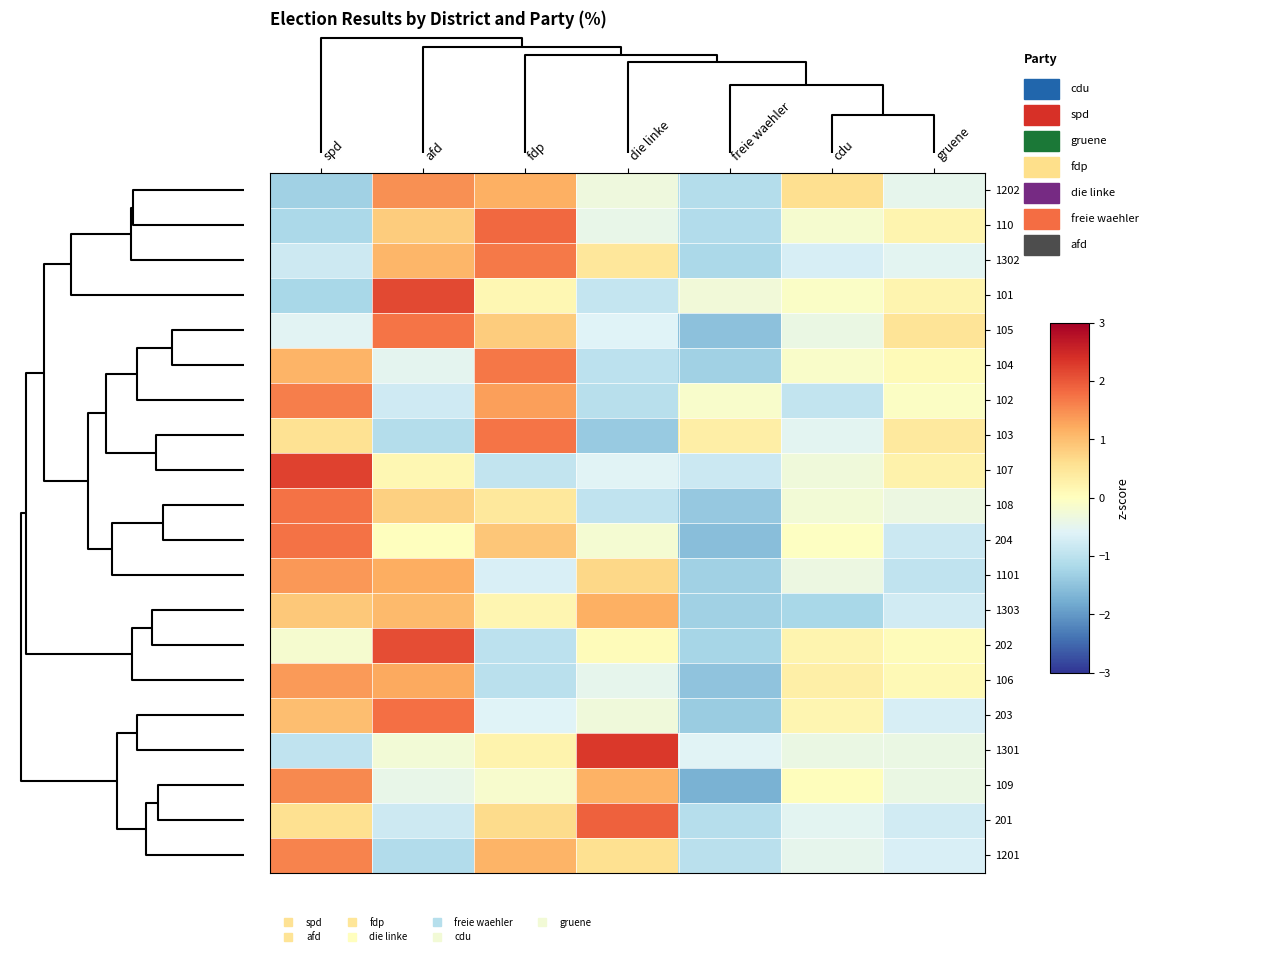

At how many categories does at least one series exceed 1?

4